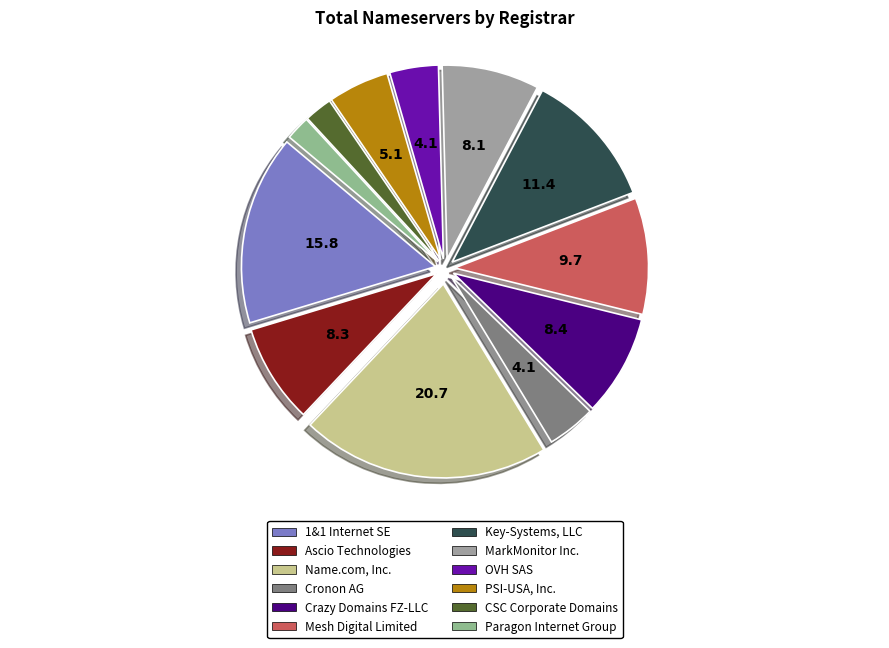

To the nearest percent, what portion does Key-Systems, LLC represent?

11%